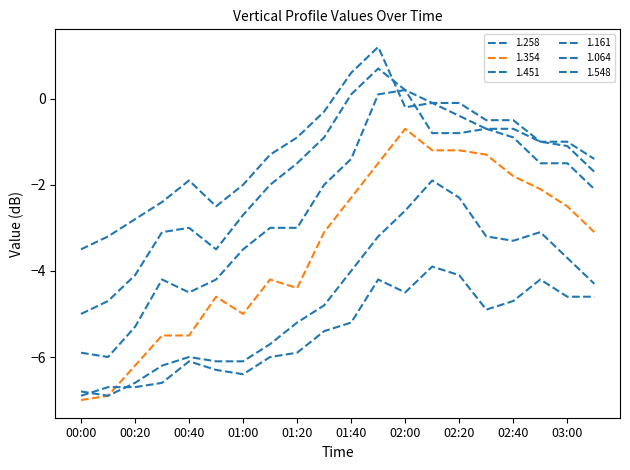

At which category does the chart reach its peak across all series?

01:50